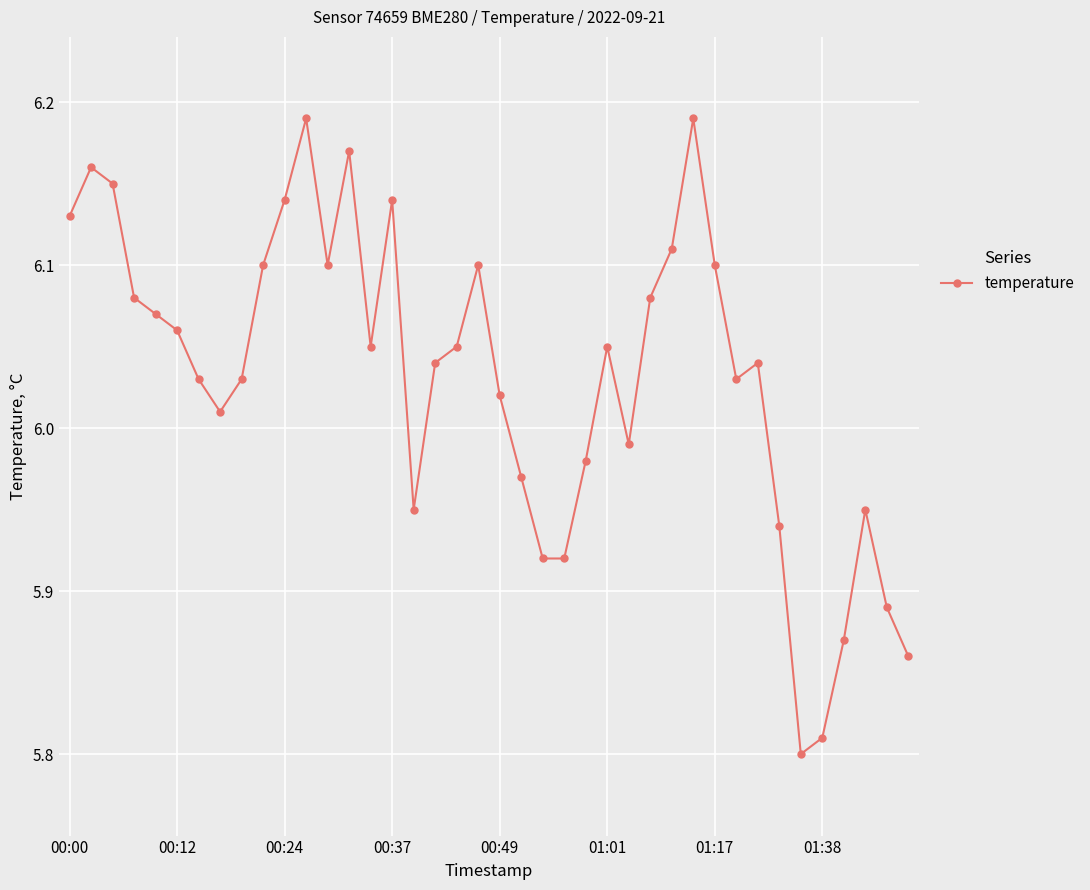

What is the sum of all values?

241.3